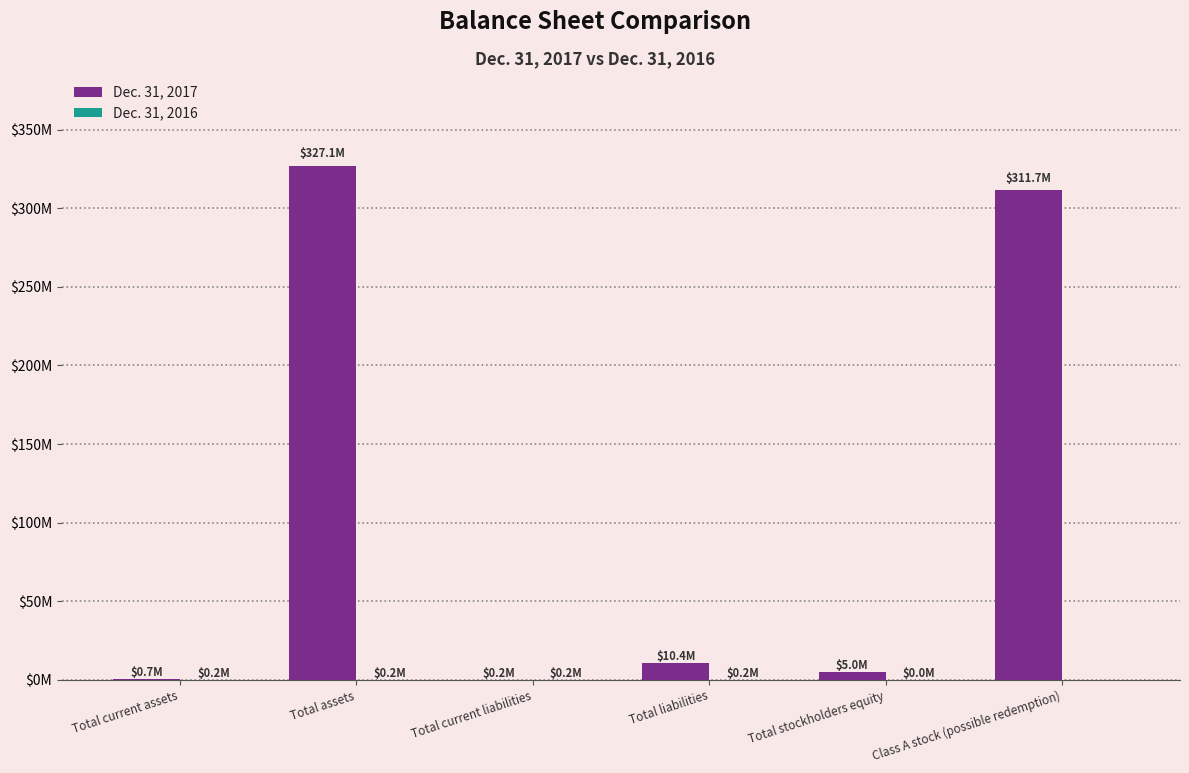

Are the bars horizontal?

No